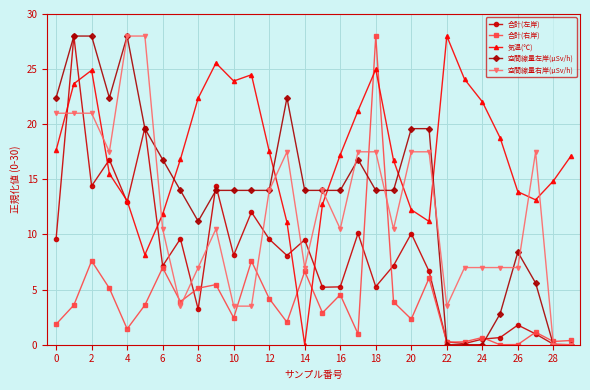

How many values in the 空間線量右岸(μSv/h) series are below 10?

12